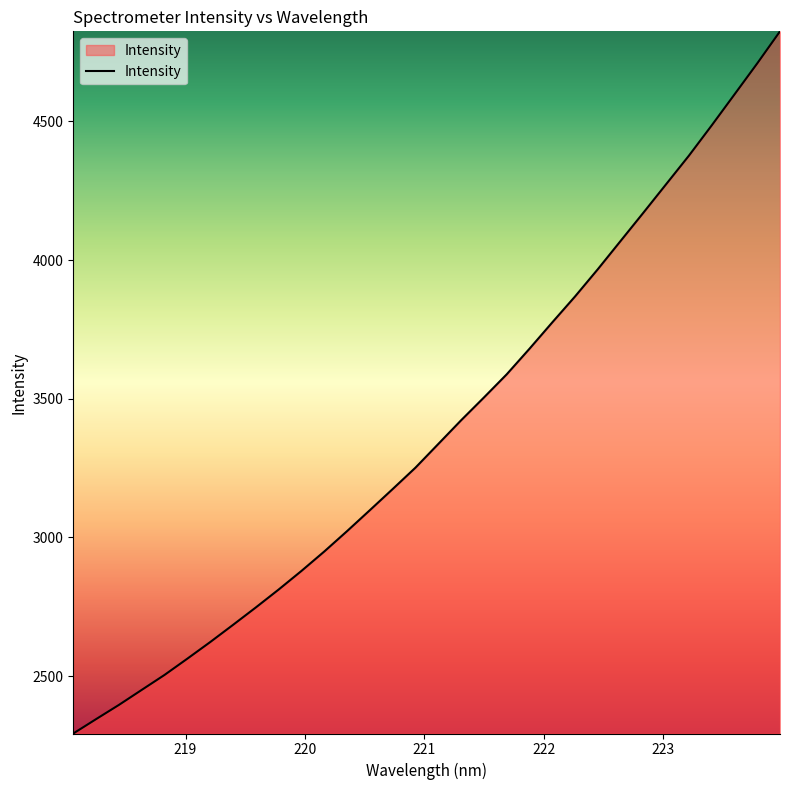

What is the difference between the maximum and minimum values?

2531.7